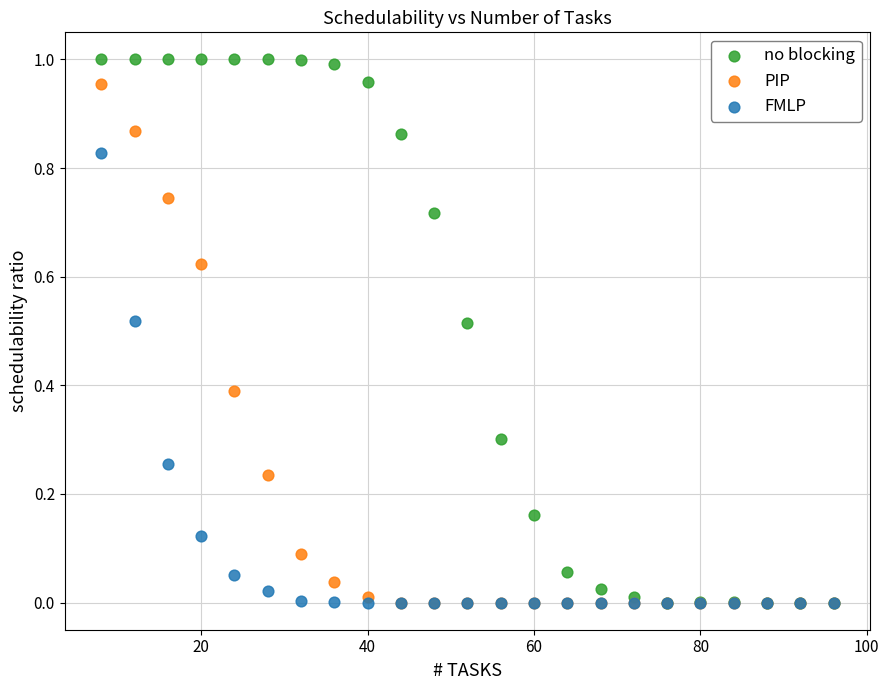

Which series contains the highest Y value?

no blocking